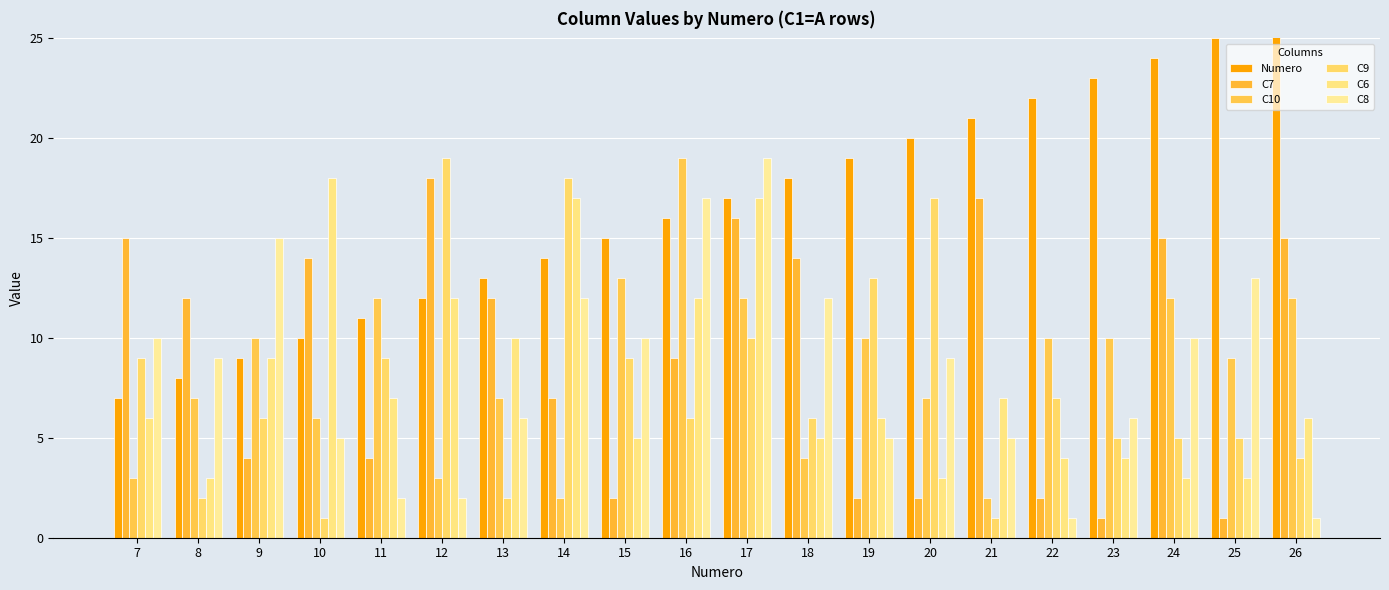

The C8 series shows 13 at 25. True or false?

True